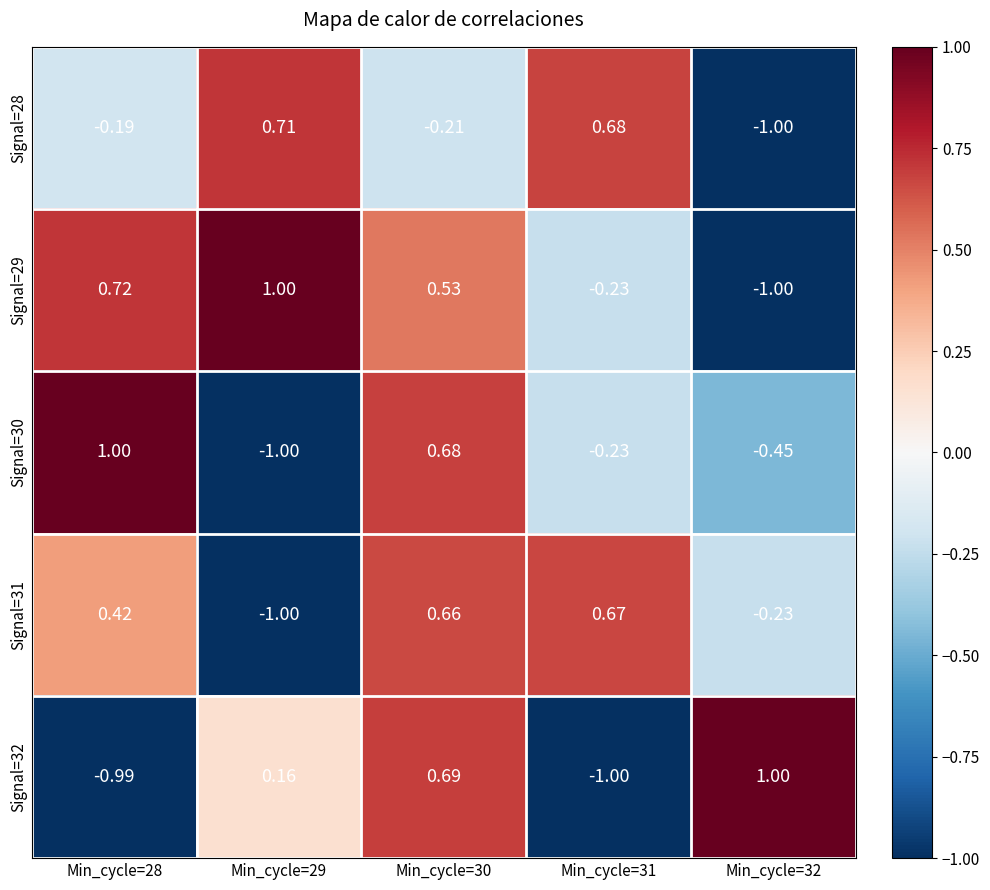

Is the value of Signal=29 at Min_cycle=30 greater than the value of Signal=32 at Min_cycle=32?

No